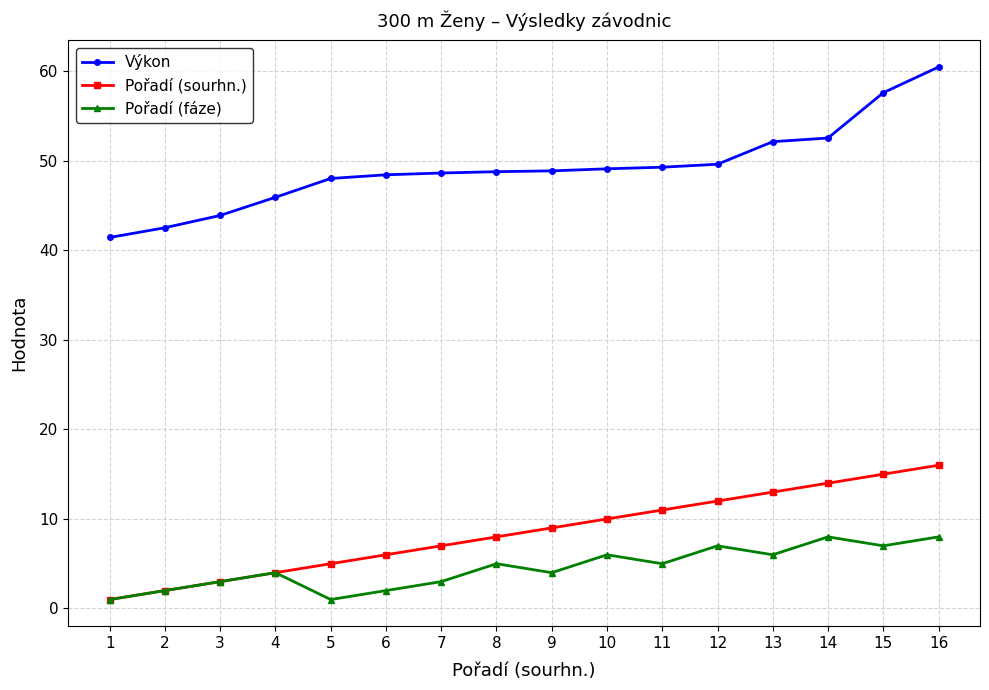

The value of Pořadí (fáze) at 8 is 5.0. True or false?

True